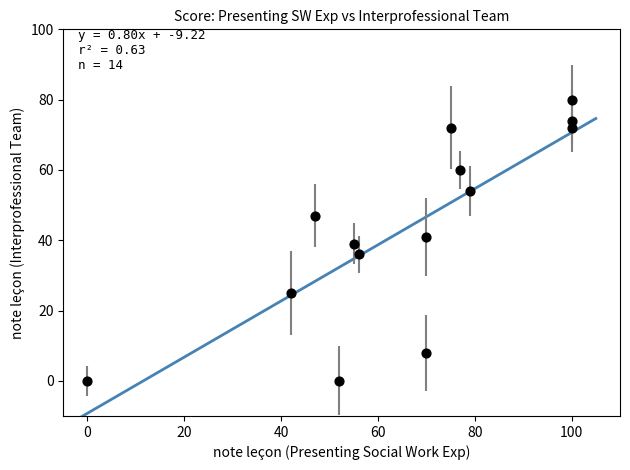

What is the range of Y values (max minus min)?

80